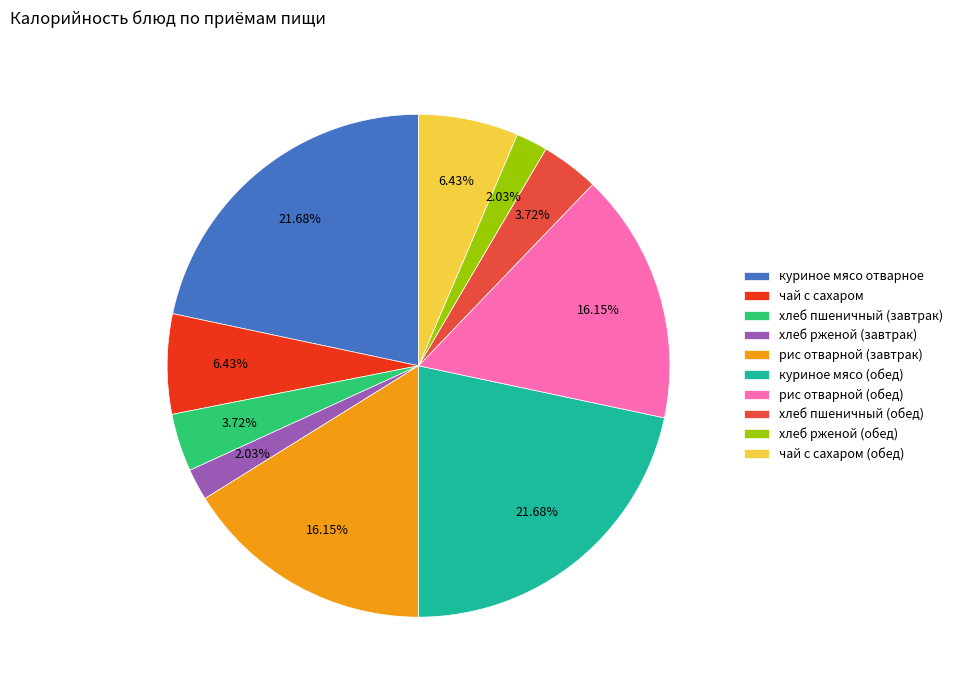

To the nearest percent, what portion does рис отварной (завтрак) represent?

16%